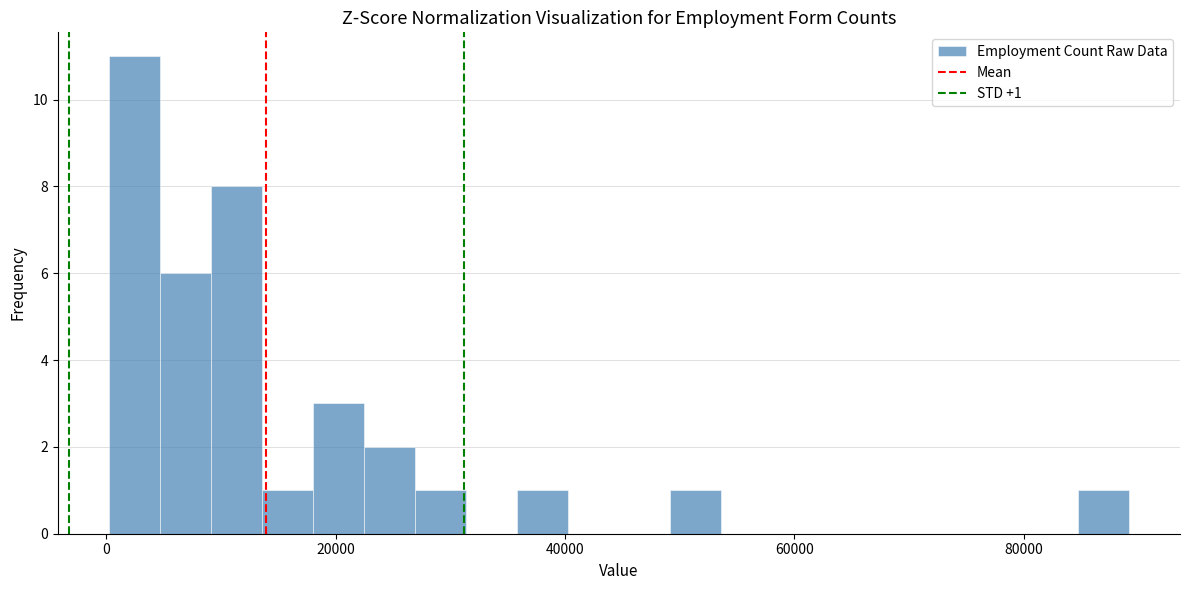

Read against the x-axis, roughly where is the centre of the tallest bar?

2000